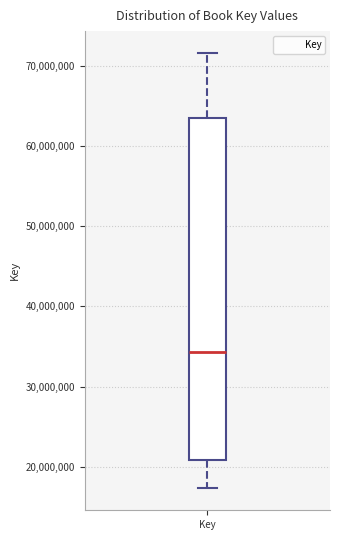

Transcribe this box plot: give where the median line is, the range the box spans, and where the two whiskers end, as read against the y-axis. The values are not printed on the chart, so give them approximately, as read against the axis.

median 34000000, box 21000000 to 63000000, whiskers 17000000 to 72000000